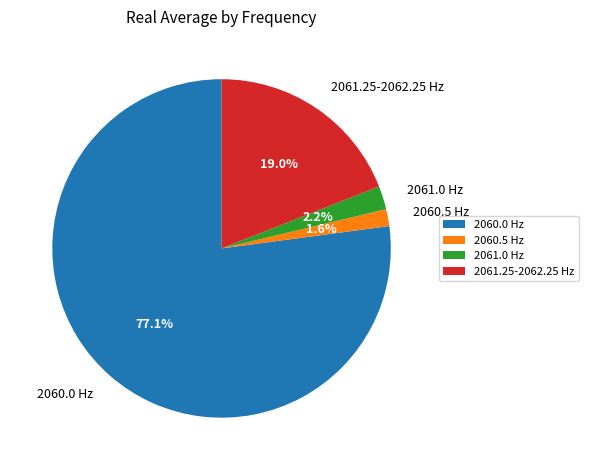

Which category has the biggest portion of the pie?

2060.0 Hz